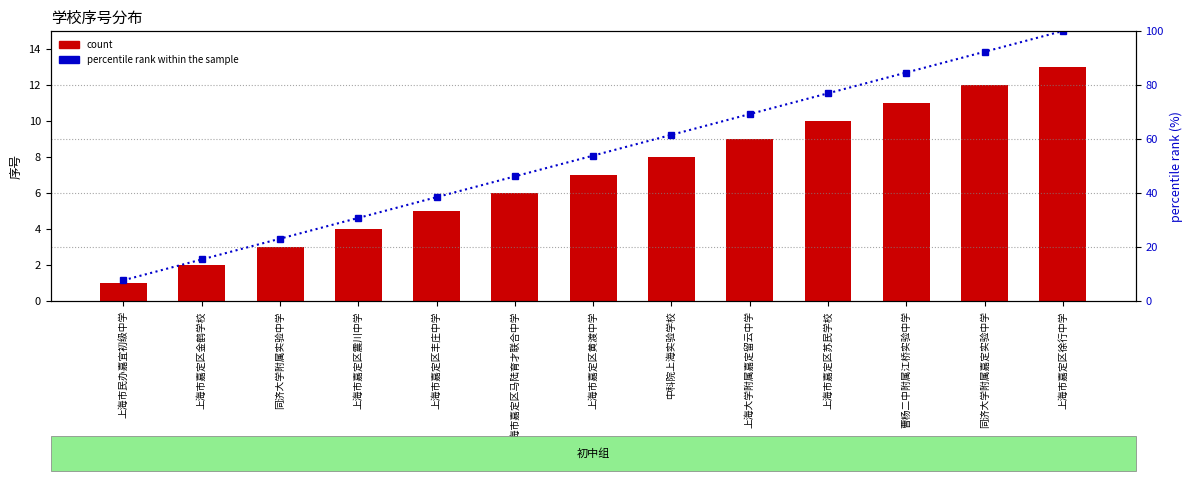

Which series has the widest spread of values?

percentile rank within the sample